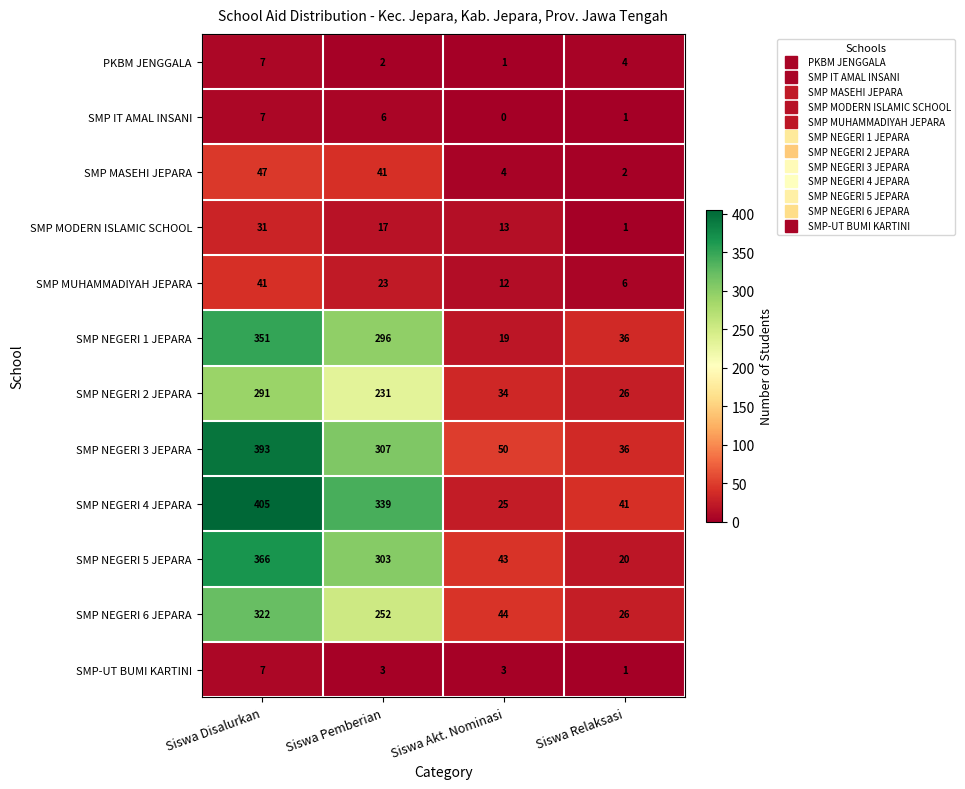

At which label is SMP IT AMAL INSANI closest to 3?

Siswa Relaksasi